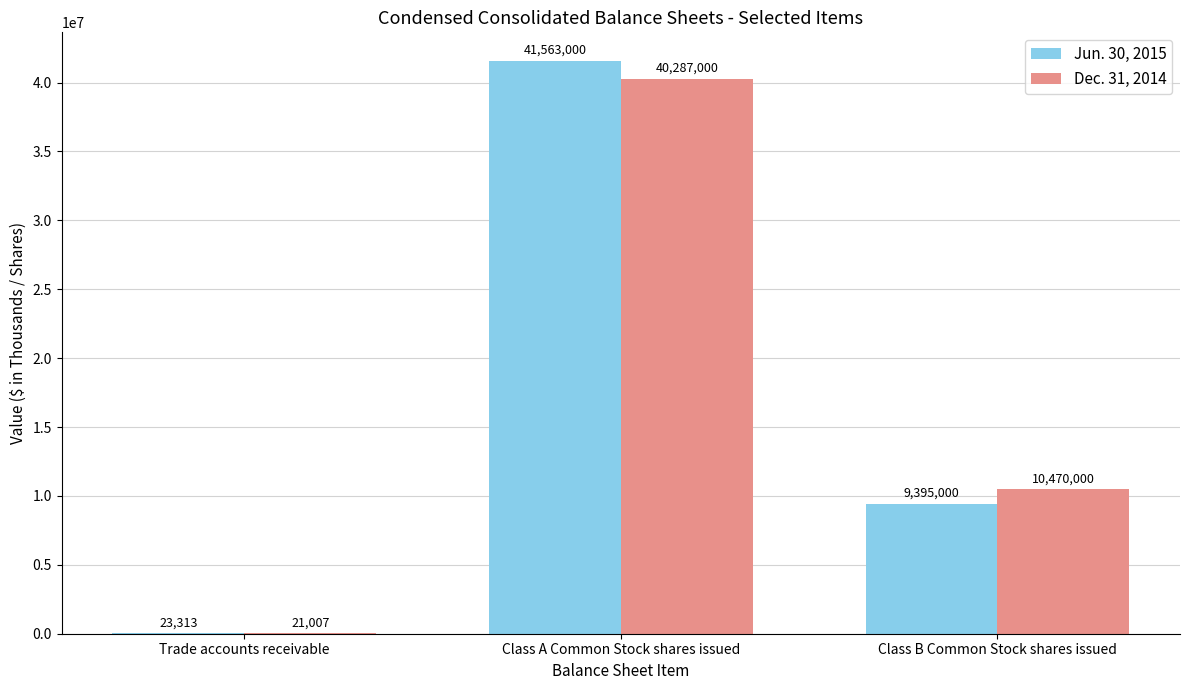

The Dec. 31, 2014 series shows 40287000 at Class A Common Stock shares issued. True or false?

True